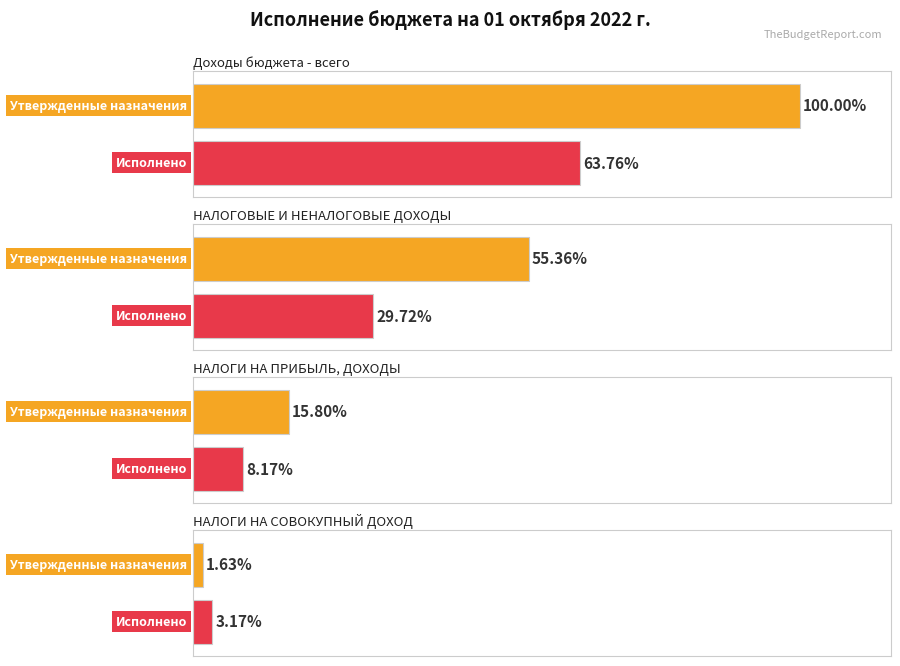

What position from the left is НАЛОГОВЫЕ И НЕНАЛОГОВЫЕ ДОХОДЫ?

2